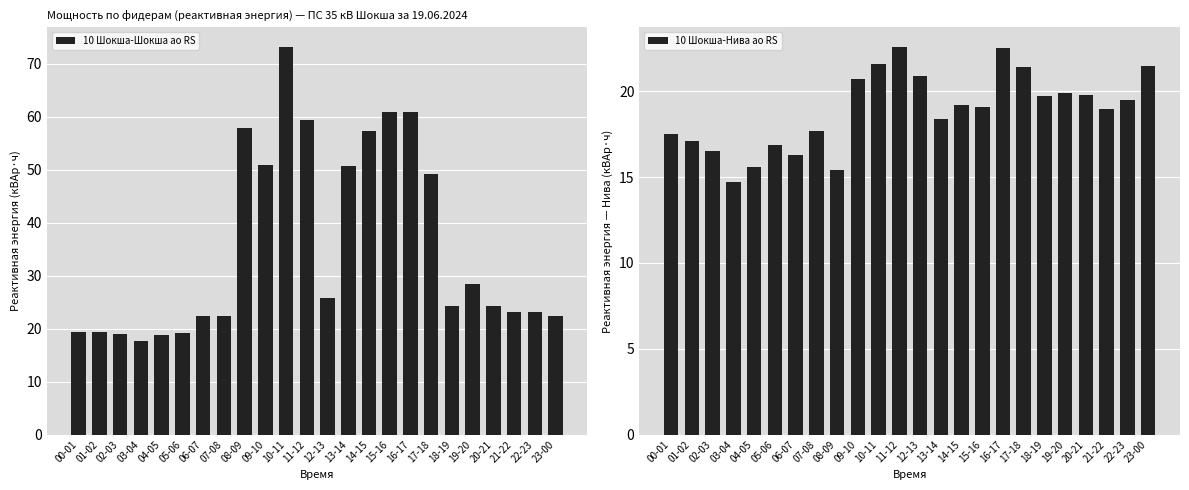

The value of 10 Шокша-Нива ао RS at 13-14 is 26.0. True or false?

False